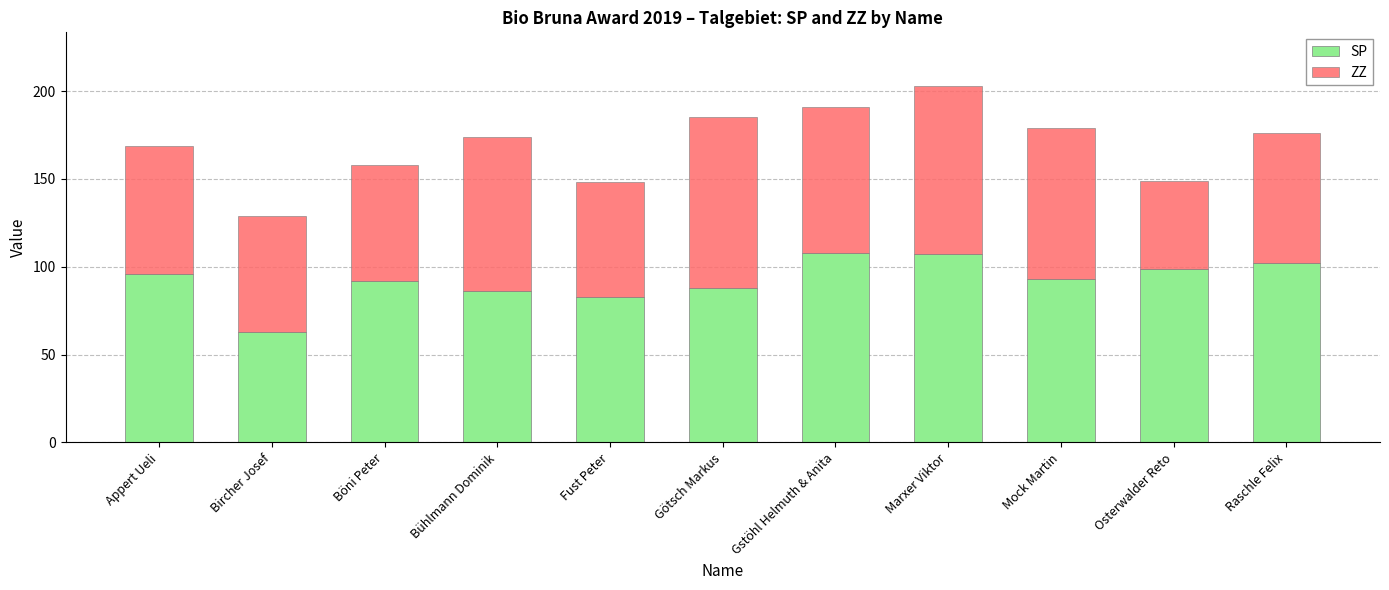

How many bars are there in total?

11